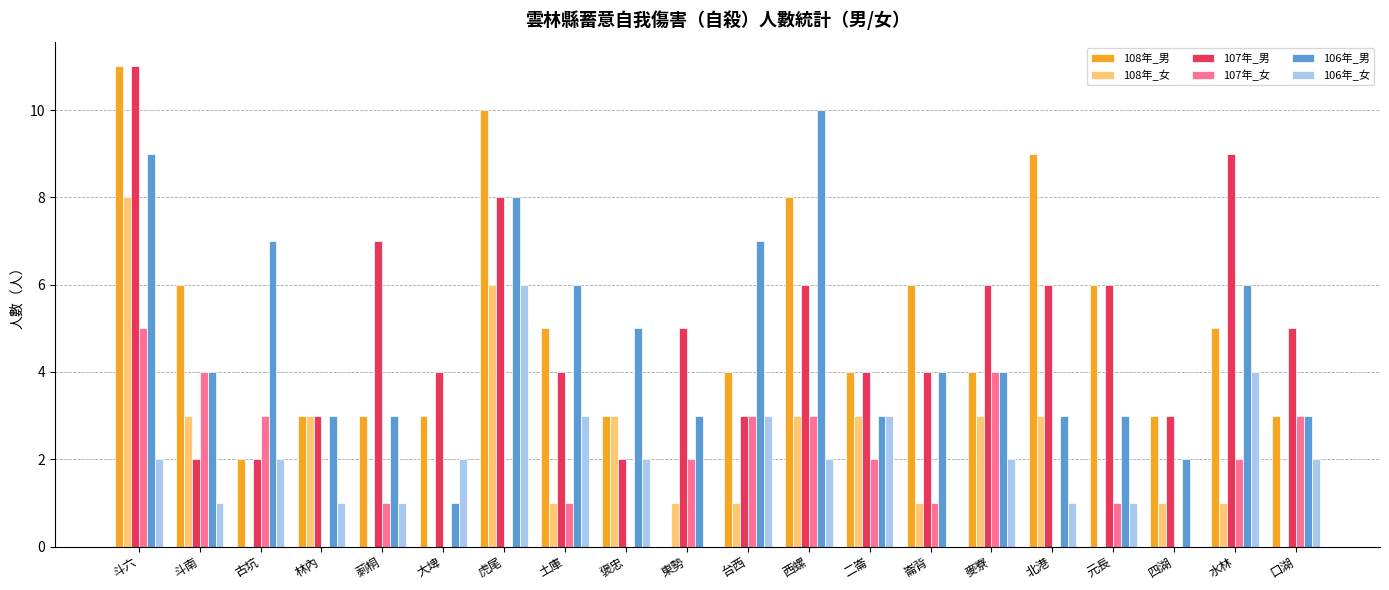

What is the sum of all 106年_男 values?

94